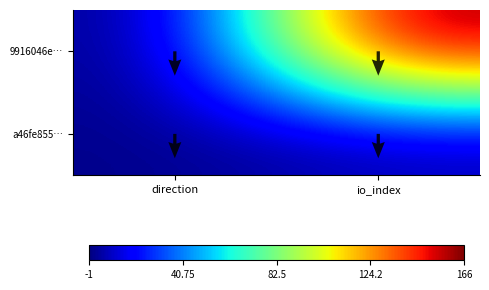

What is the lowest value of the a46fe855… series?

1